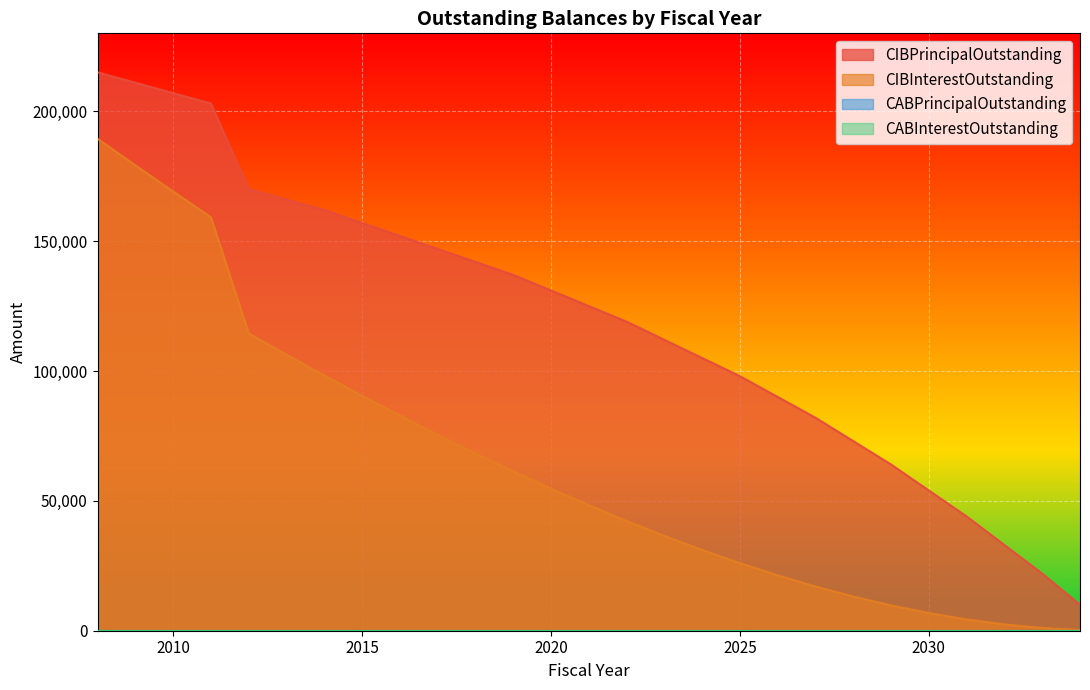

Reading left to right, extract all data points from this chart.

CIBPrincipalOutstanding: 215000.0	211000.0	207000.0	203000.0	170000.0	166000.0	162000.0	157000.0	152000.0	147000.0	142000.0	137000.0	131000.0	125000.0	119000.0	112000.0	105000.0	98000.0	90000.0	82000.0	73000.0	64000.0	54000.0	44000.0	33000.0	22000.0	10000.0
CIBInterestOutstanding: 189402.5	179200.5	169125.2	159187.0	114464.4	106289.4	98277.2	90455.4	82850.8	75468.9	68314.0	61390.7	54729.1	48356.4	42272.7	36507.8	31091.9	26025.2	21333.0	17040.0	13170.9	9750.9	6804.5	4356.6	2431.9	1055.5	252.2